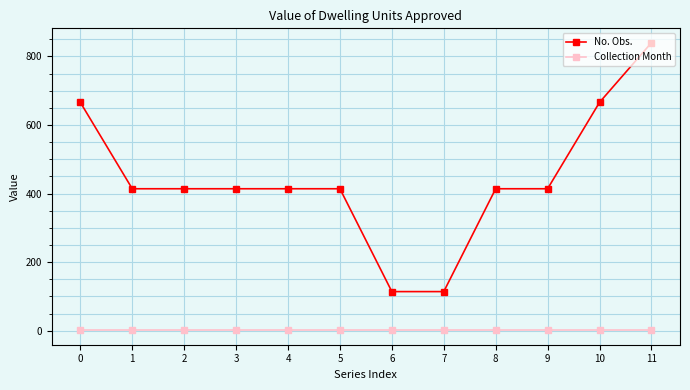

List the series in order of their overall mean, highest first.

No. Obs., Collection Month